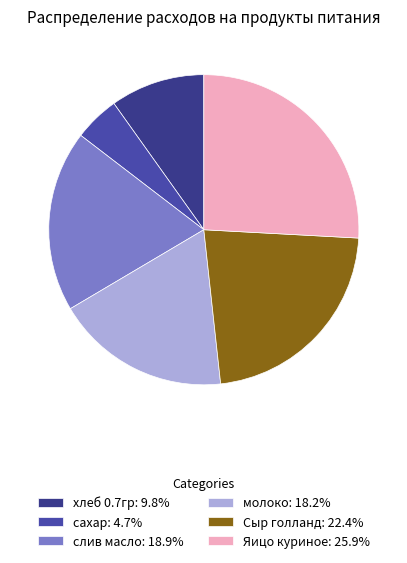

Count the number of slices in the pie.

6